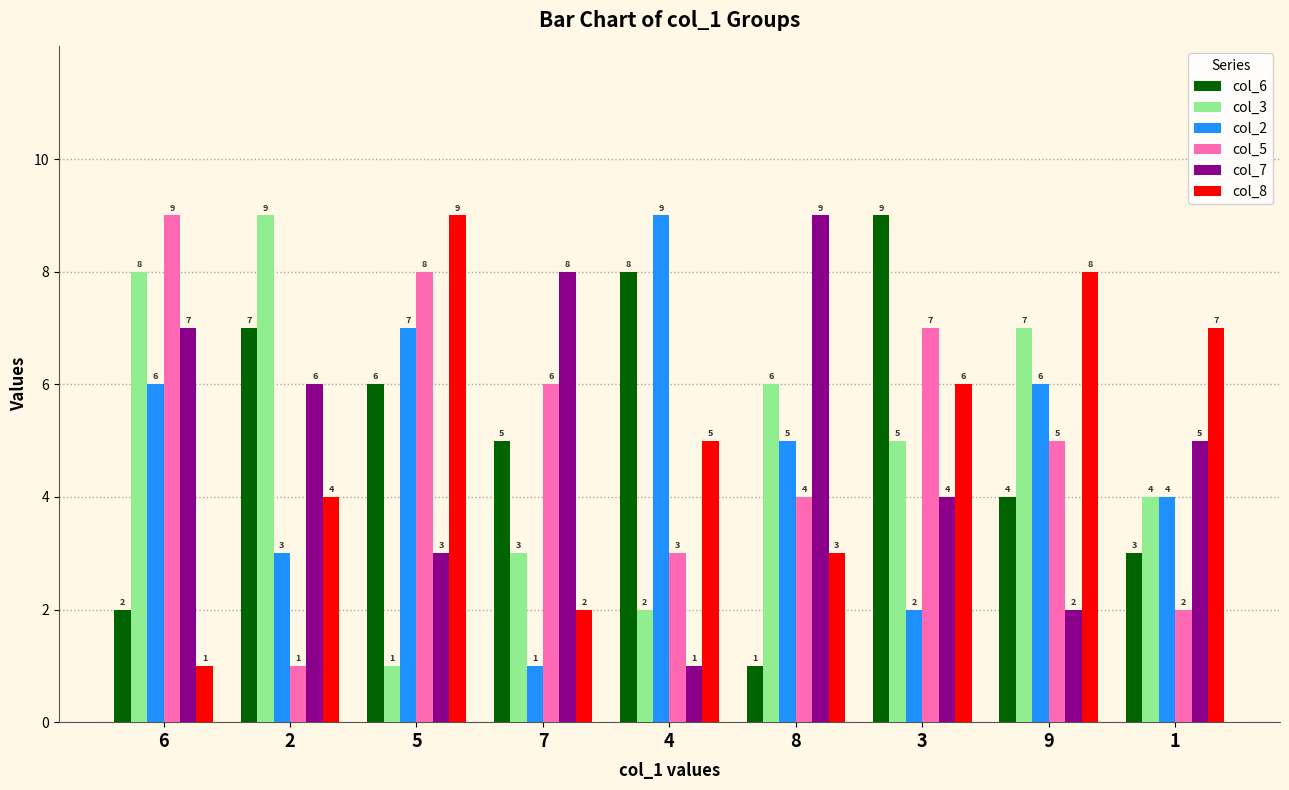

At which label is col_3 closest to 5?

3